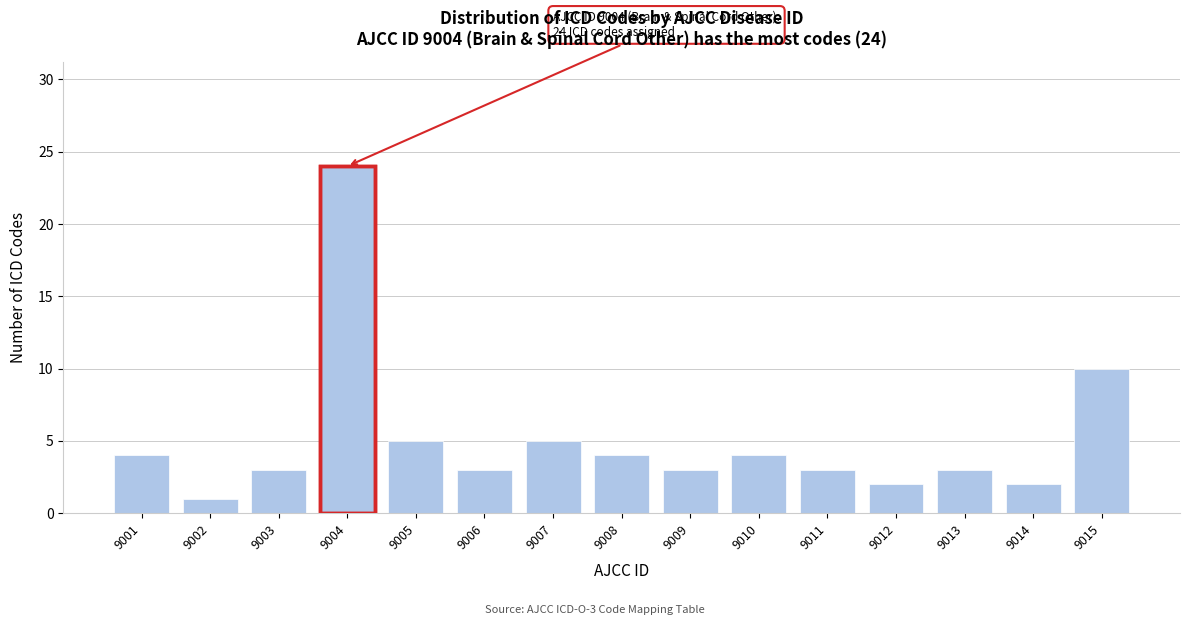

Reading left to right, extract all data points from this chart.

9001=4	9002=1	9003=3	9004=24	9005=5	9006=3	9007=5	9008=4	9009=3	9010=4	9011=3	9012=2	9013=3	9014=2	9015=10